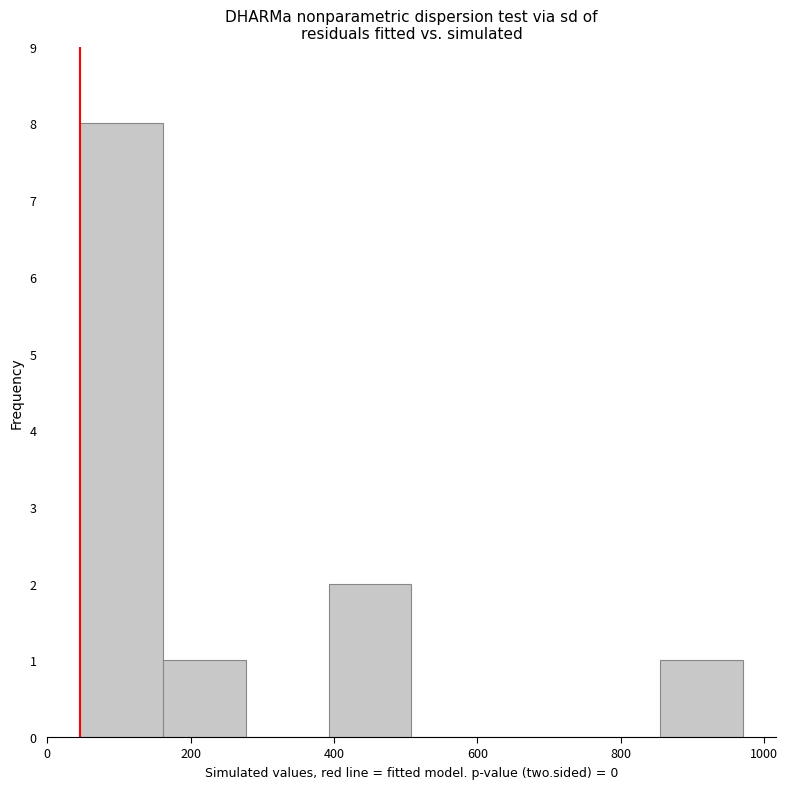

How tall is the bar that spans 400 to 500 on the x-axis? Neither the bar edges nor the heights are printed on the chart, so give them approximately, as read against the axes.

2